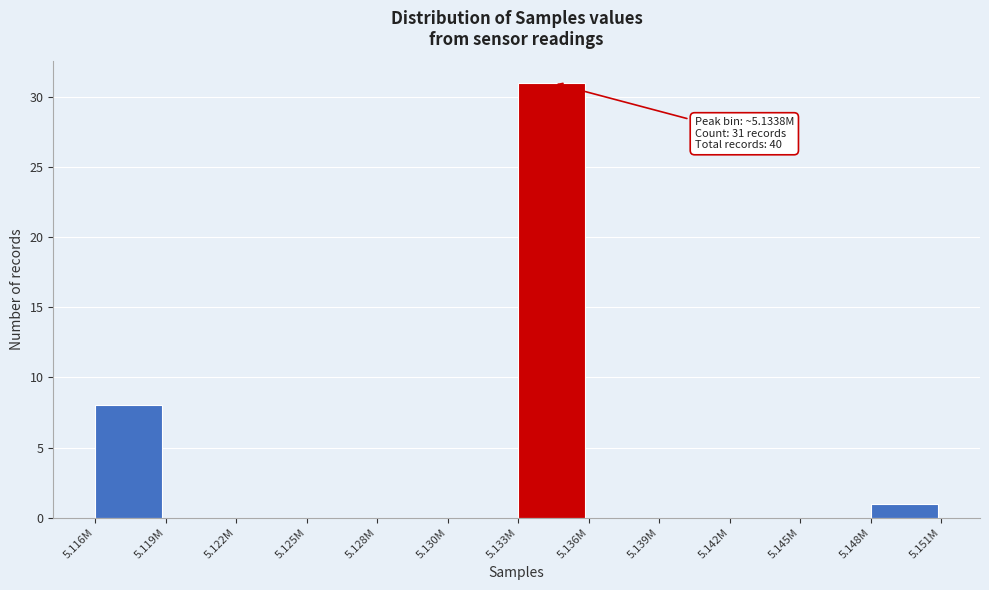

Reading left to right, transcribe all the data shown in this chart.

5.116M=8	5.119M=0	5.122M=0	5.125M=0	5.128M=0	5.130M=0	5.133M=31	5.136M=0	5.139M=0	5.142M=0	5.145M=0	5.148M=1